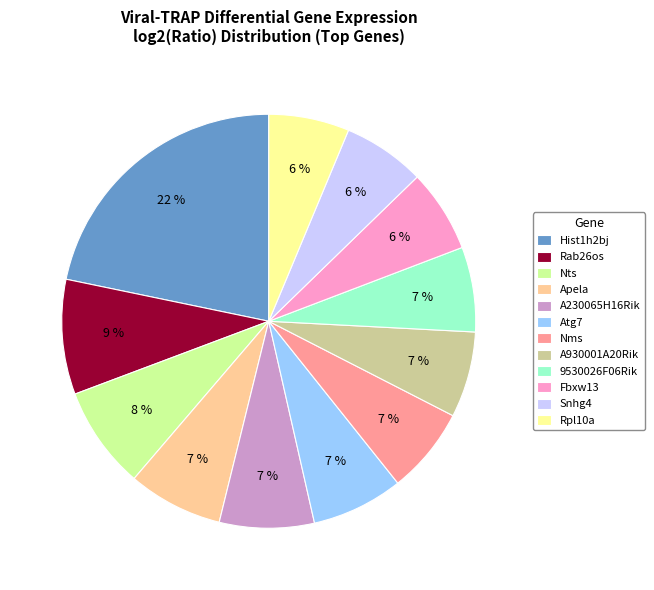

Combined, do Atg7 and 9530026F06Rik account for over 50%?

No